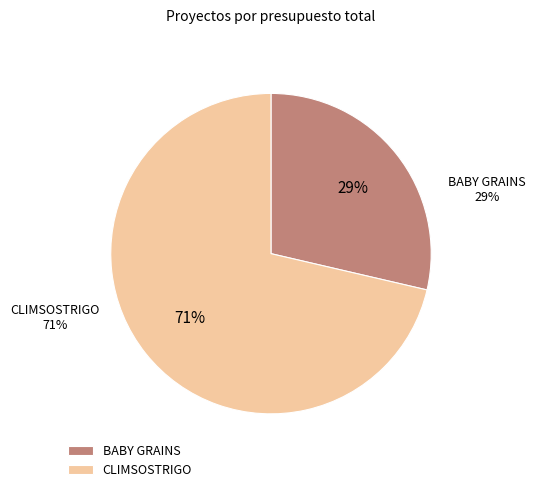

Approximately how many times larger is the value at BABY GRAINS compared to CLIMSOSTRIGO?

0.4